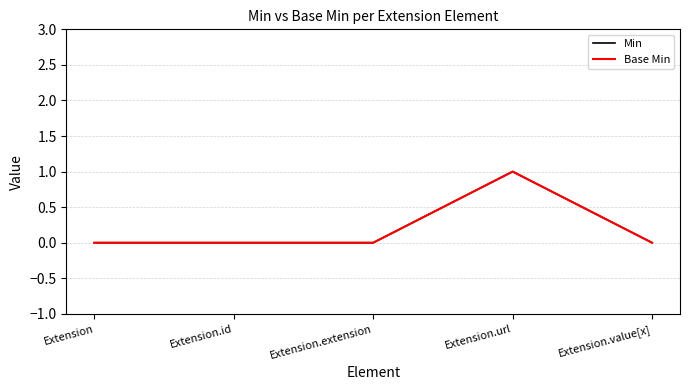

Rank the series by their maximum value, from lowest to highest.

Min, Base Min